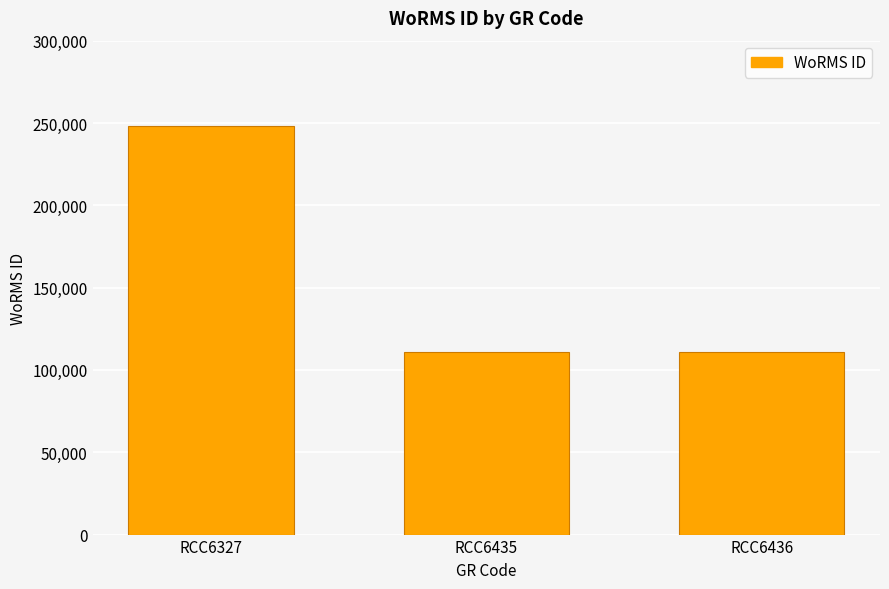

What is the value of the 1st bar from the left?

248121